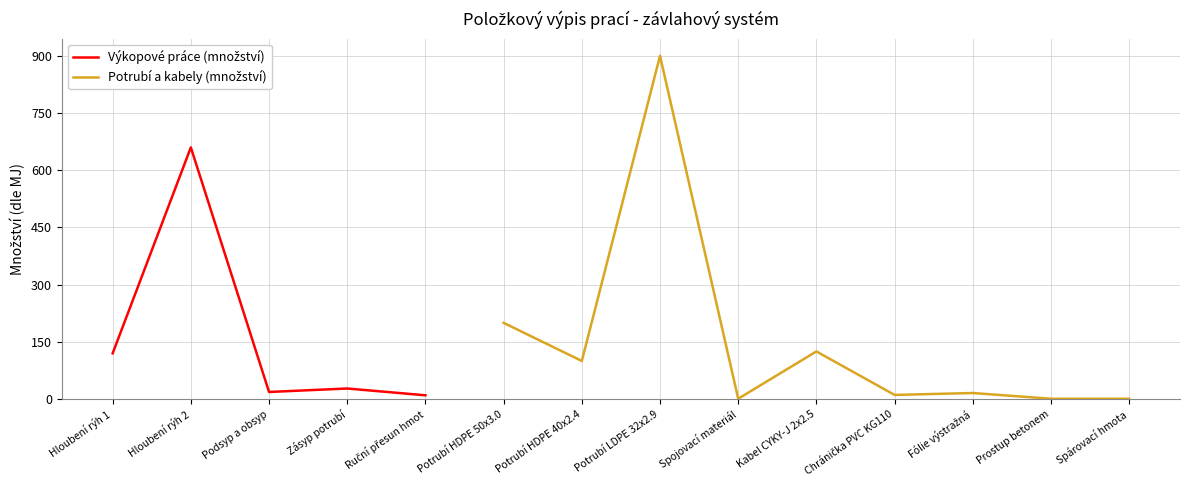

In Výkopové práce (množství), how many points are lower than both neighbors (excluding endpoints)?

1